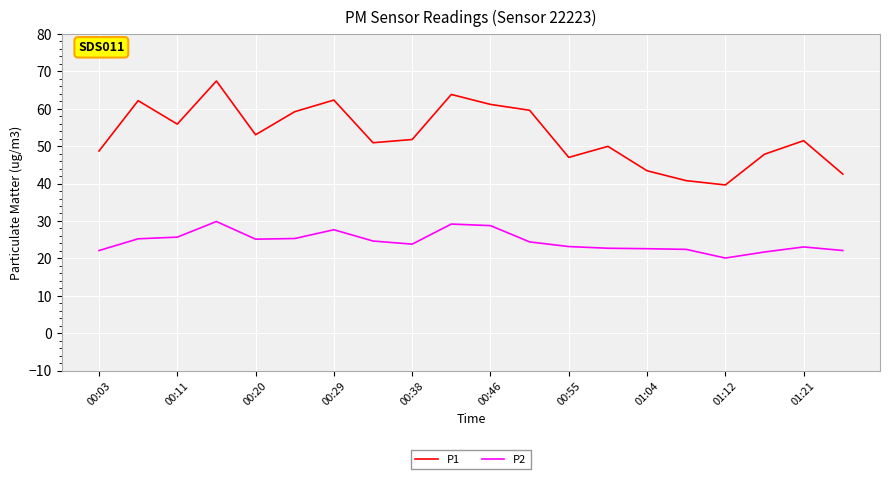

True or false: P1 and P2 intersect in this chart.

False